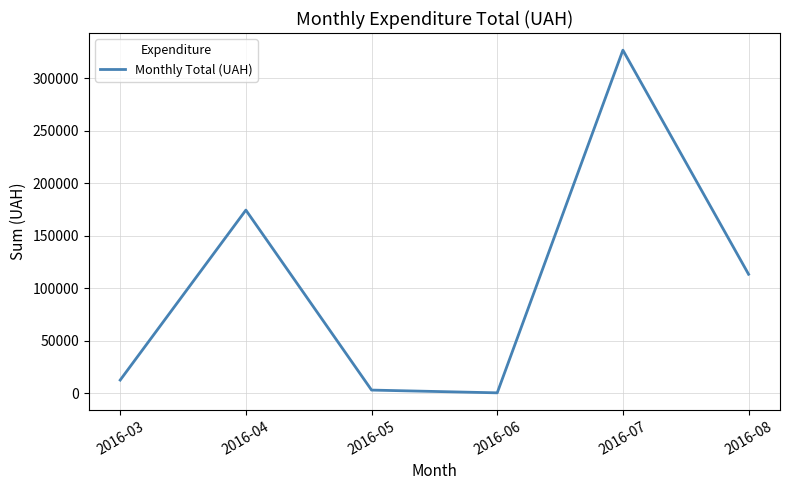

What is the sum of the values at 2016-04 and 2016-03?

187181.6